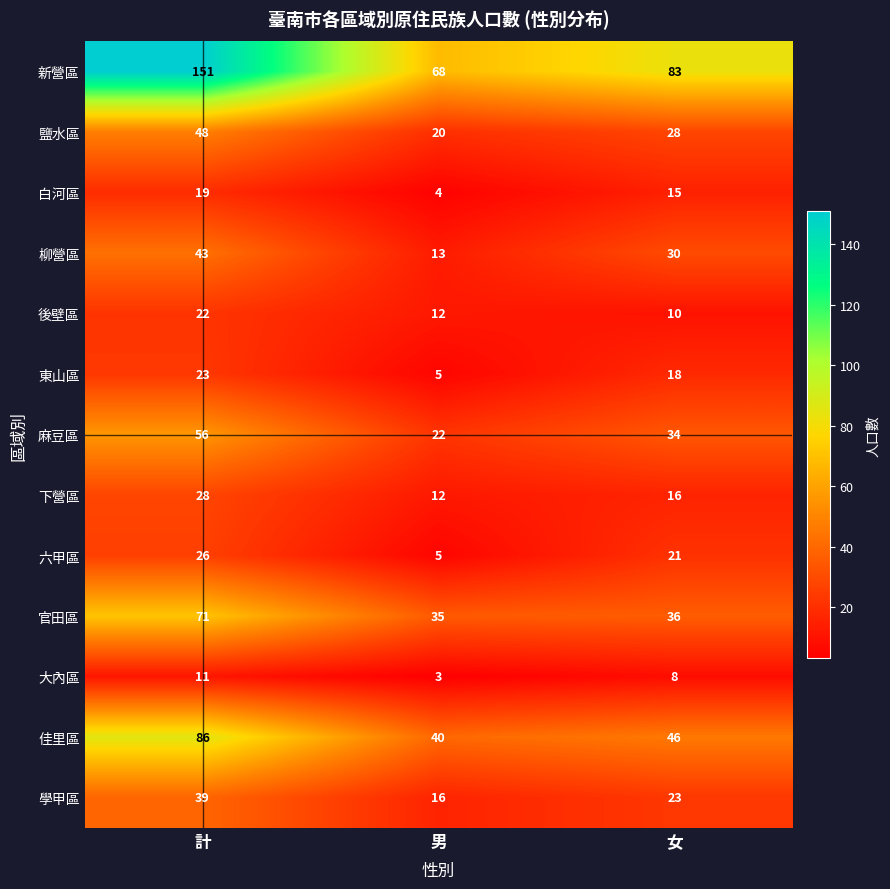

Is it true that 鹽水區 equals 31 at 計?

False